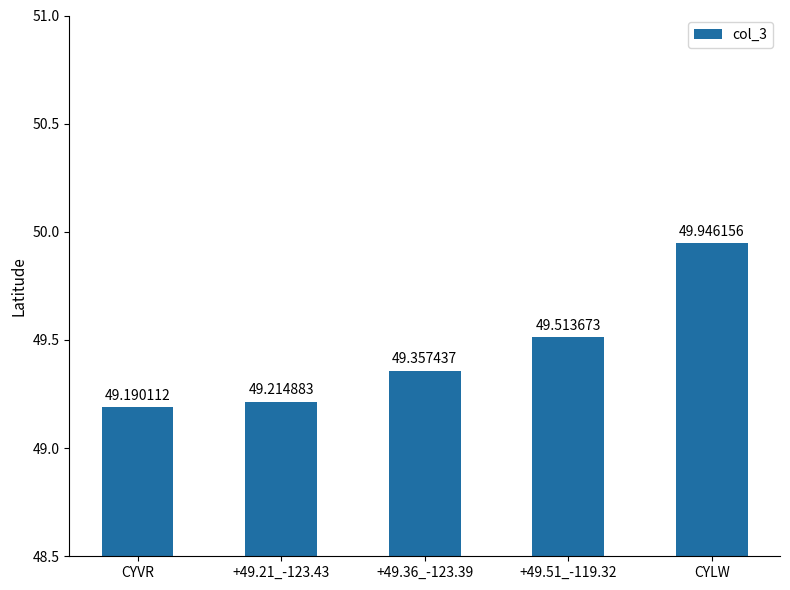

What is the sum of all values?

247.2